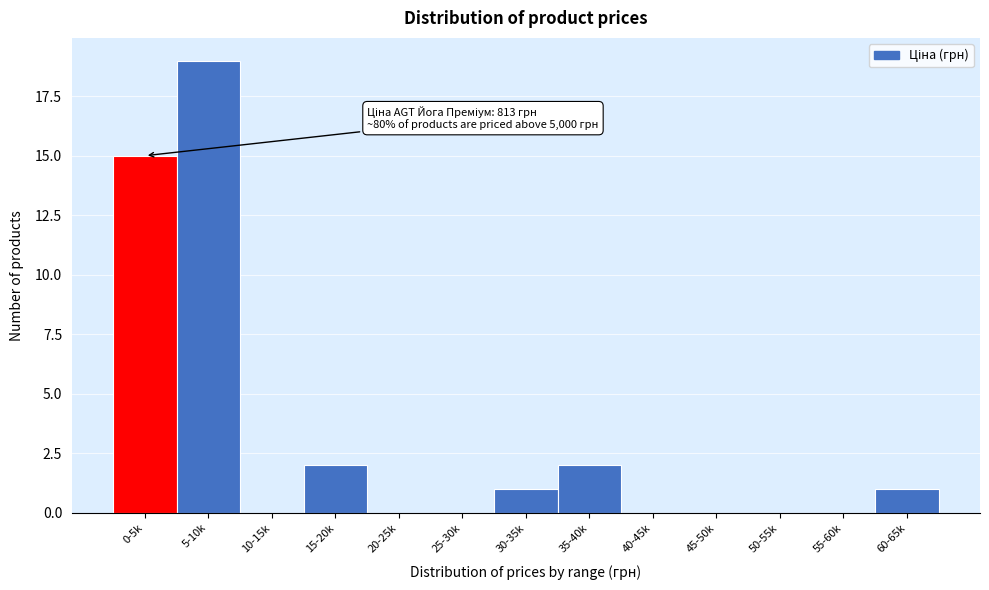

Reading left to right, transcribe all the data shown in this chart.

0-5k=15	5-10k=19	10-15k=0	15-20k=2	20-25k=0	25-30k=0	30-35k=1	35-40k=2	40-45k=0	45-50k=0	50-55k=0	55-60k=0	60-65k=1